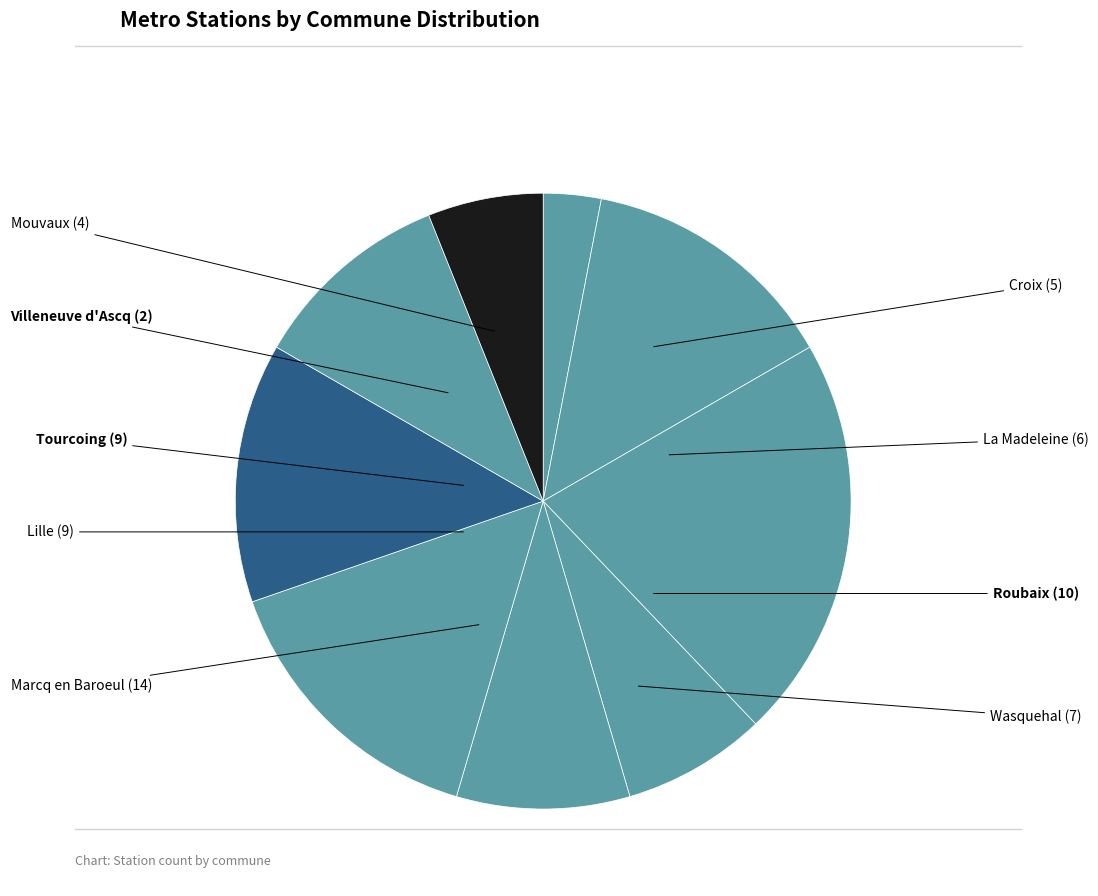

Does any single category account for the majority?

No